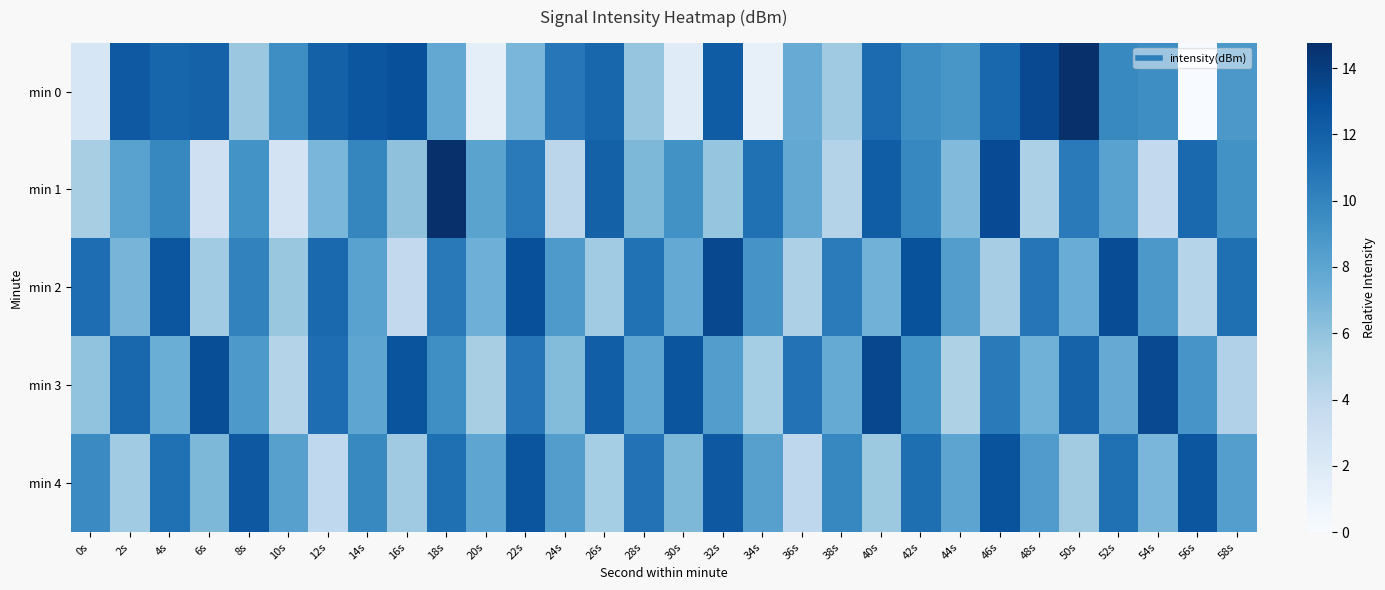

Which series has the largest total across all categories?

min 3